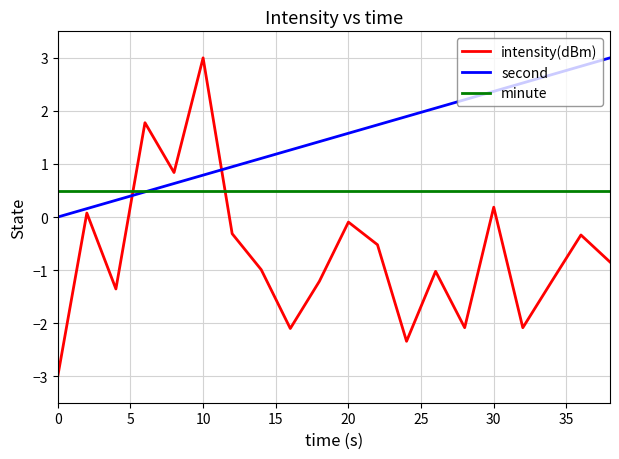

List the series in order of their overall mean, lowest first.

intensity(dBm), minute, second